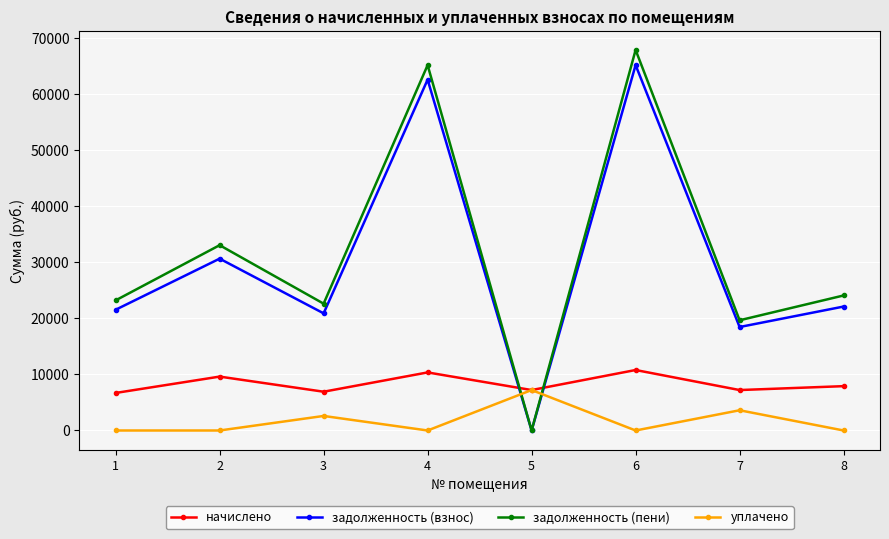

The value of уплачено at 8 is -2536.5. True or false?

False